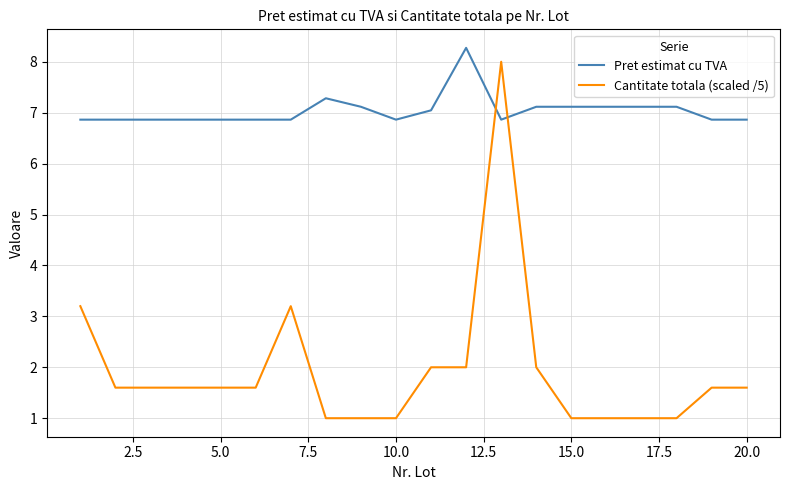

What is the smallest value displayed?

1.0